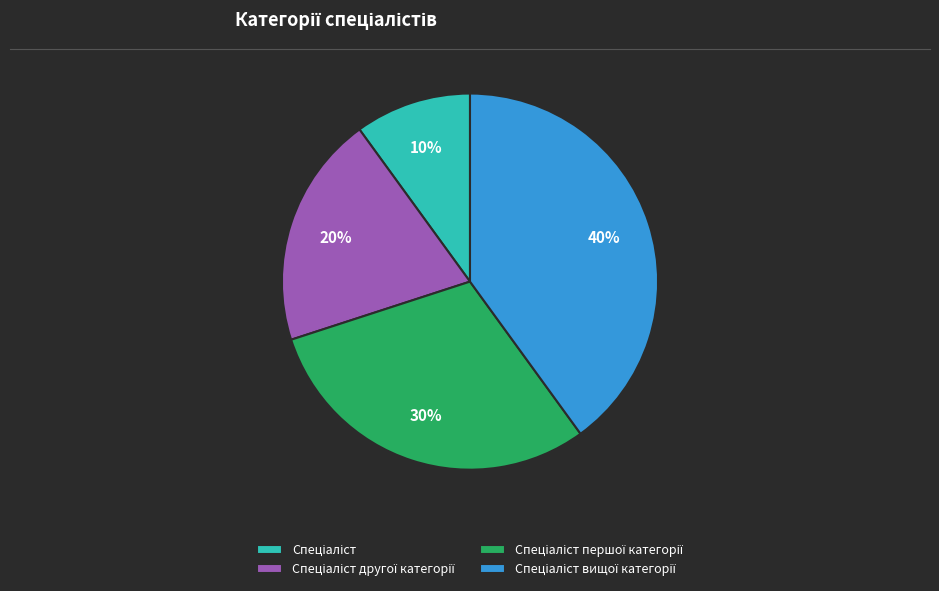

To the nearest percent, what is the difference between the largest and smallest slice percentages?

30%